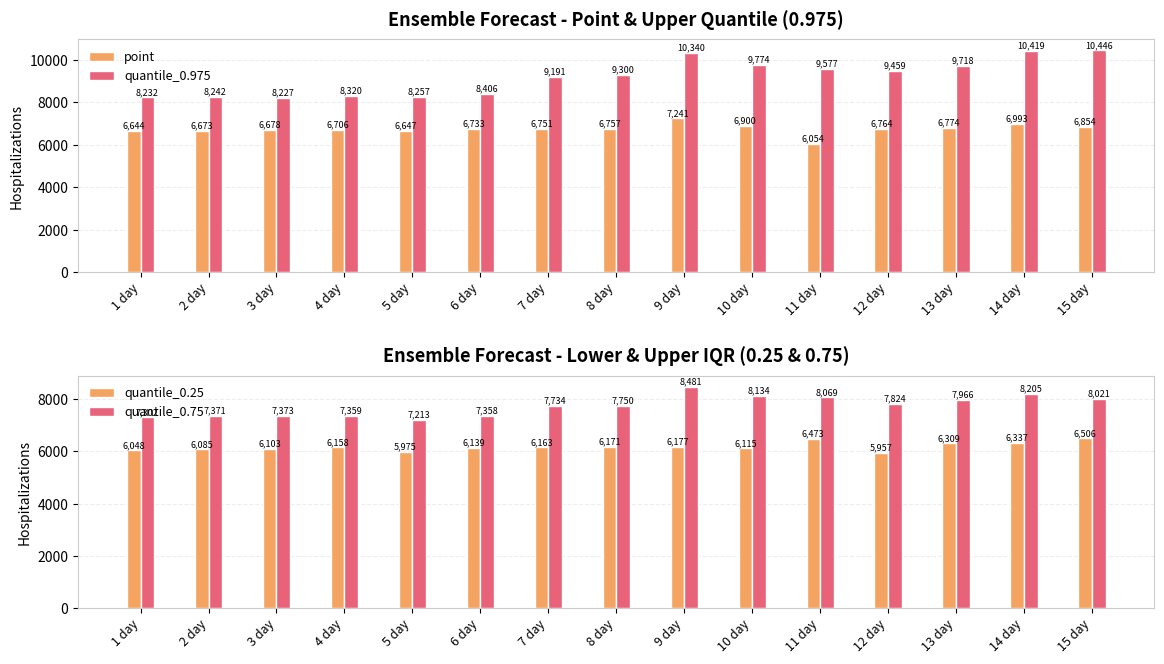

Reading left to right, what are all the values shown in this chart?

point: 1 day=6644	2 day=6673	3 day=6678	4 day=6706	5 day=6647	6 day=6733	7 day=6751	8 day=6757	9 day=7241	10 day=6900	11 day=6054	12 day=6764	13 day=6774	14 day=6993	15 day=6854
quantile_0.975: 1 day=8232	2 day=8242	3 day=8227	4 day=8320	5 day=8257	6 day=8406	7 day=9191	8 day=9300	9 day=10340	10 day=9774	11 day=9577	12 day=9459	13 day=9718	14 day=10419	15 day=10446
quantile_0.25: 1 day=6048	2 day=6085	3 day=6103	4 day=6158	5 day=5975	6 day=6139	7 day=6163	8 day=6171	9 day=6177	10 day=6115	11 day=6473	12 day=5957	13 day=6309	14 day=6337	15 day=6506
quantile_0.75: 1 day=7302	2 day=7371	3 day=7373	4 day=7359	5 day=7213	6 day=7358	7 day=7734	8 day=7750	9 day=8481	10 day=8134	11 day=8069	12 day=7824	13 day=7966	14 day=8205	15 day=8021